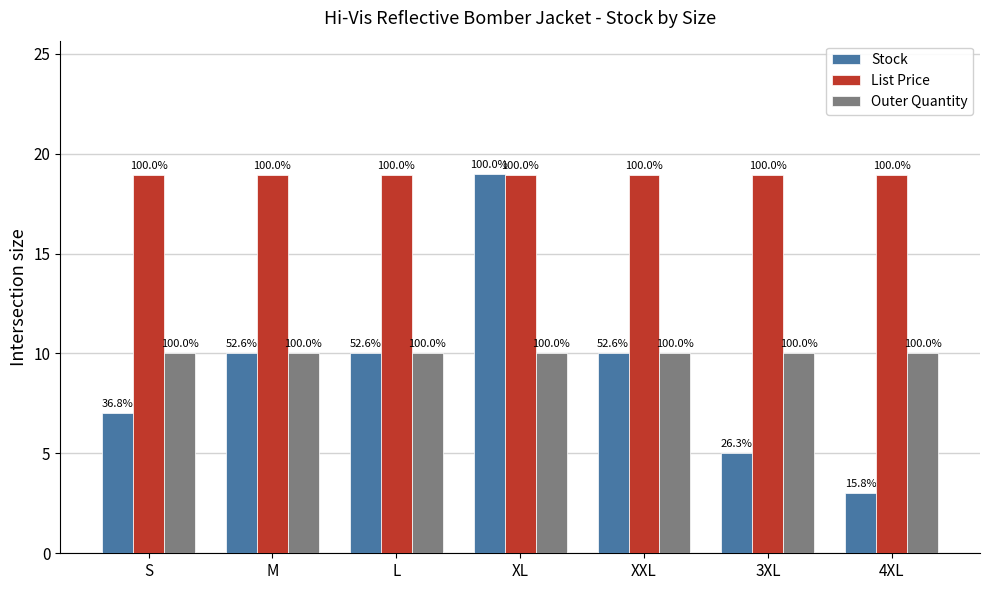

Reading left to right, what are all the values shown in this chart?

Stock: 7.0	10.0	10.0	19.0	10.0	5.0	3.0
List Price: 18.9	18.9	18.9	18.9	18.9	18.9	18.9
Outer Quantity: 10.0	10.0	10.0	10.0	10.0	10.0	10.0